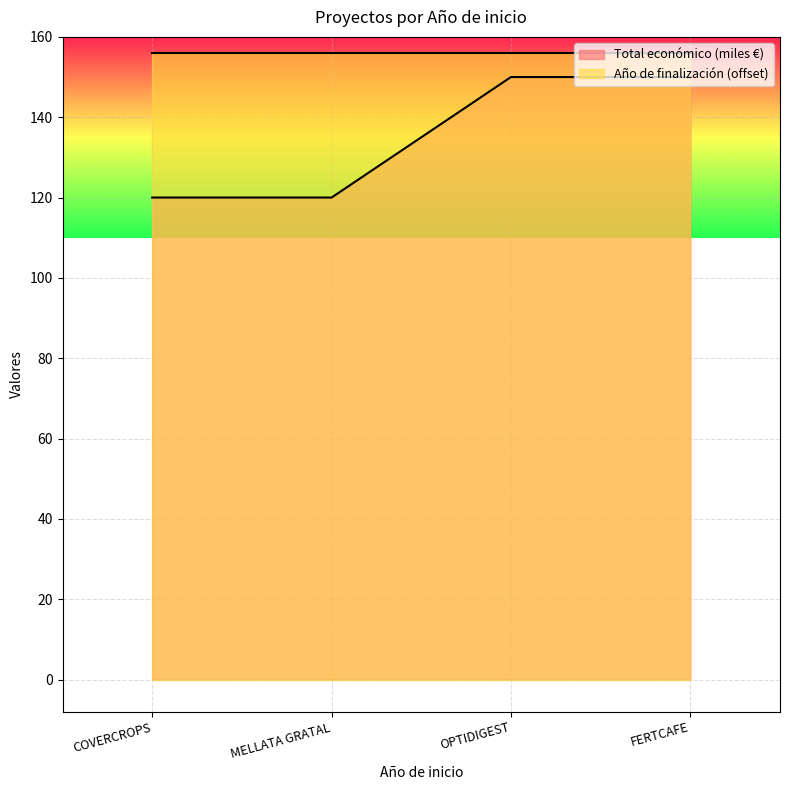

Rank the categories by value from highest to lowest.

OPTIDIGEST, FERTCAFE, COVERCROPS, MELLATA GRATAL